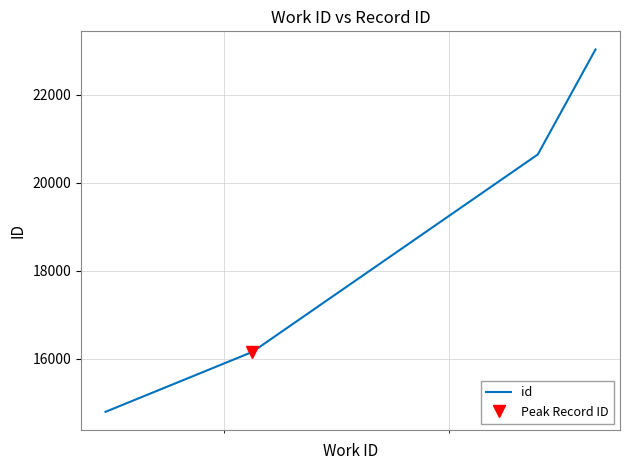

What is the lowest value of the id series?

14799